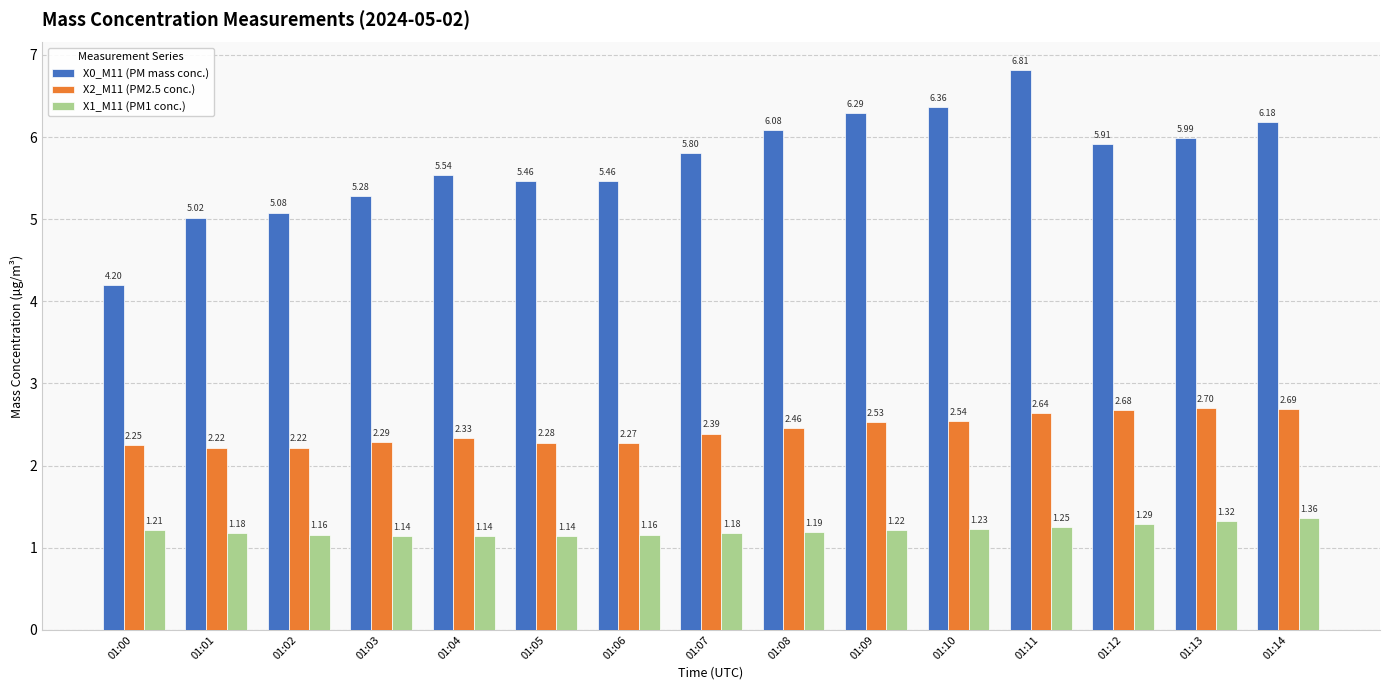

True or false: X2_M11 (PM2.5 conc.) has a value of 1.7 at 01:10.

False